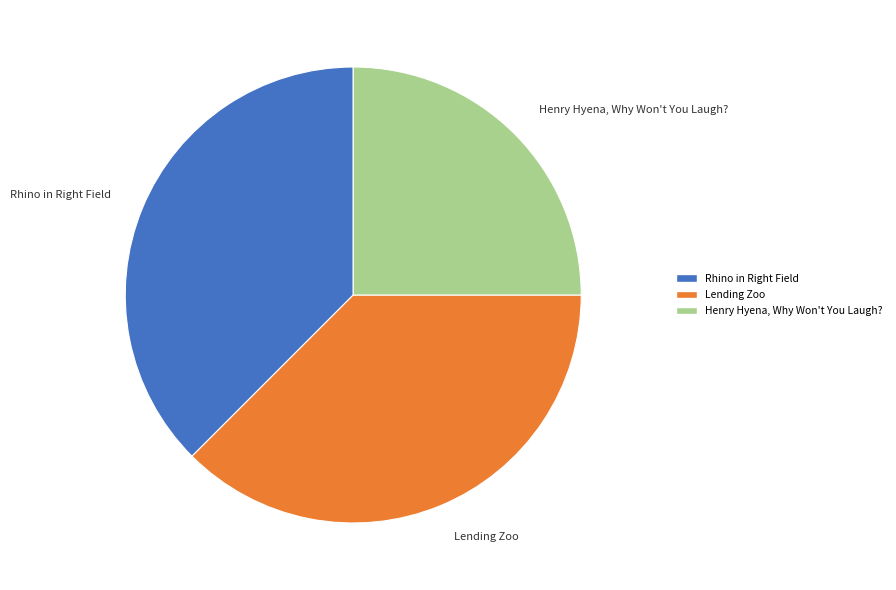

How many segments does this pie chart have?

3